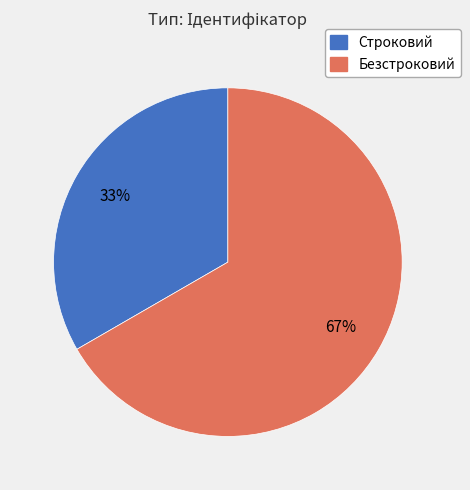

Between Безстроковий and Строковий, which is larger?

Безстроковий